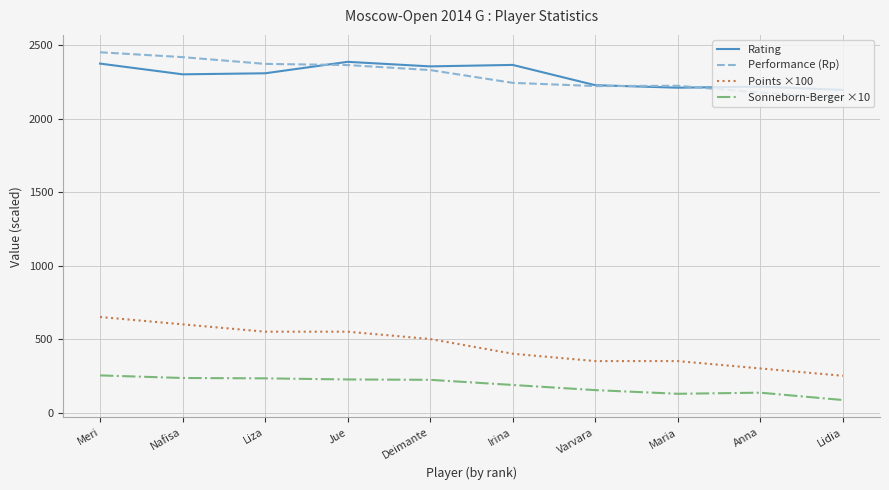

True or false: Points ×100 and Sonneborn-Berger ×10 cross at least once.

False